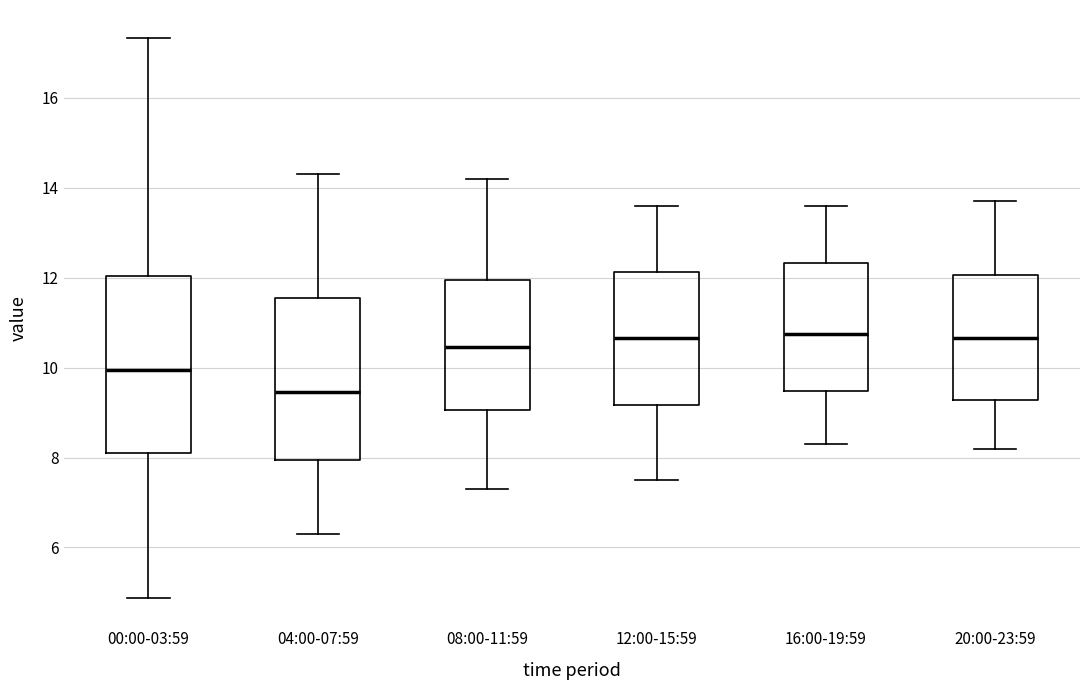

Reading left to right, read every box against the y-axis: the position of its median line, the range the box covers, and the ends of its whiskers. The values are not printed on the chart, so give them approximately, as read against the axis.

00:00-03:59: median 10.0, box 8.2 to 12.0, whiskers 4.8 to 17.4
04:00-07:59: median 9.4, box 8.0 to 11.6, whiskers 6.4 to 14.4
08:00-11:59: median 10.4, box 9.0 to 12.0, whiskers 7.4 to 14.2
12:00-15:59: median 10.6, box 9.2 to 12.2, whiskers 7.6 to 13.6
16:00-19:59: median 10.8, box 9.4 to 12.4, whiskers 8.4 to 13.6
20:00-23:59: median 10.6, box 9.2 to 12.0, whiskers 8.2 to 13.8